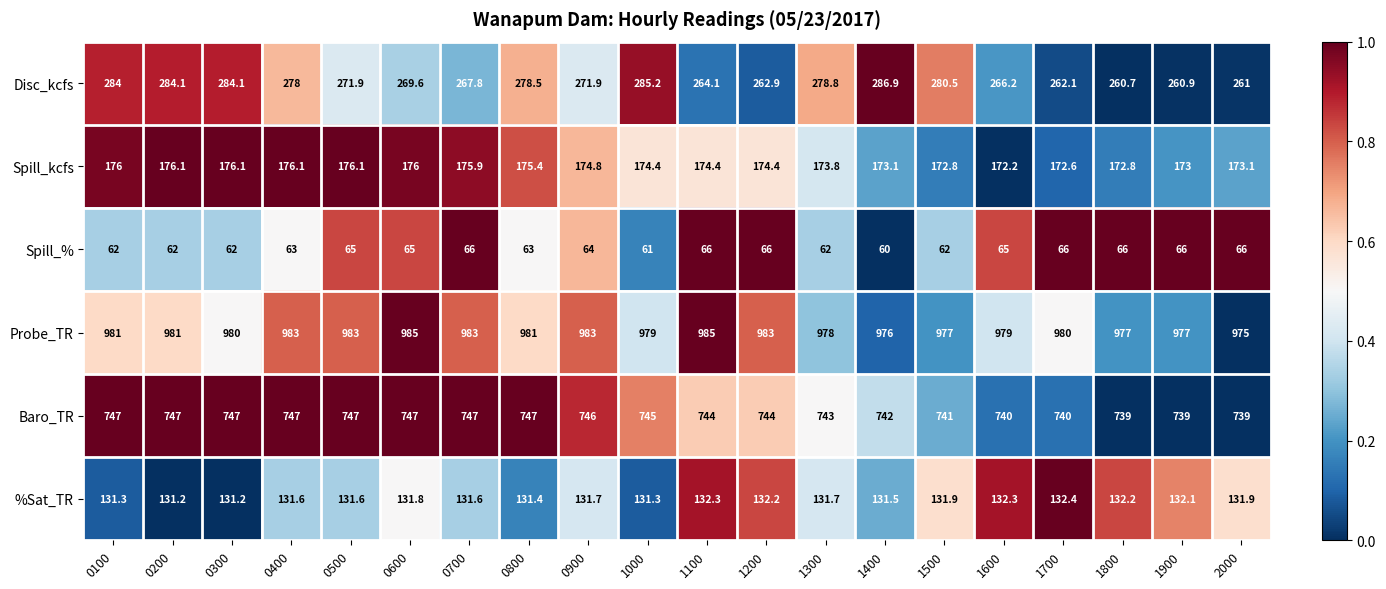

What is the difference between the highest and lowest values at 1900?

911.0